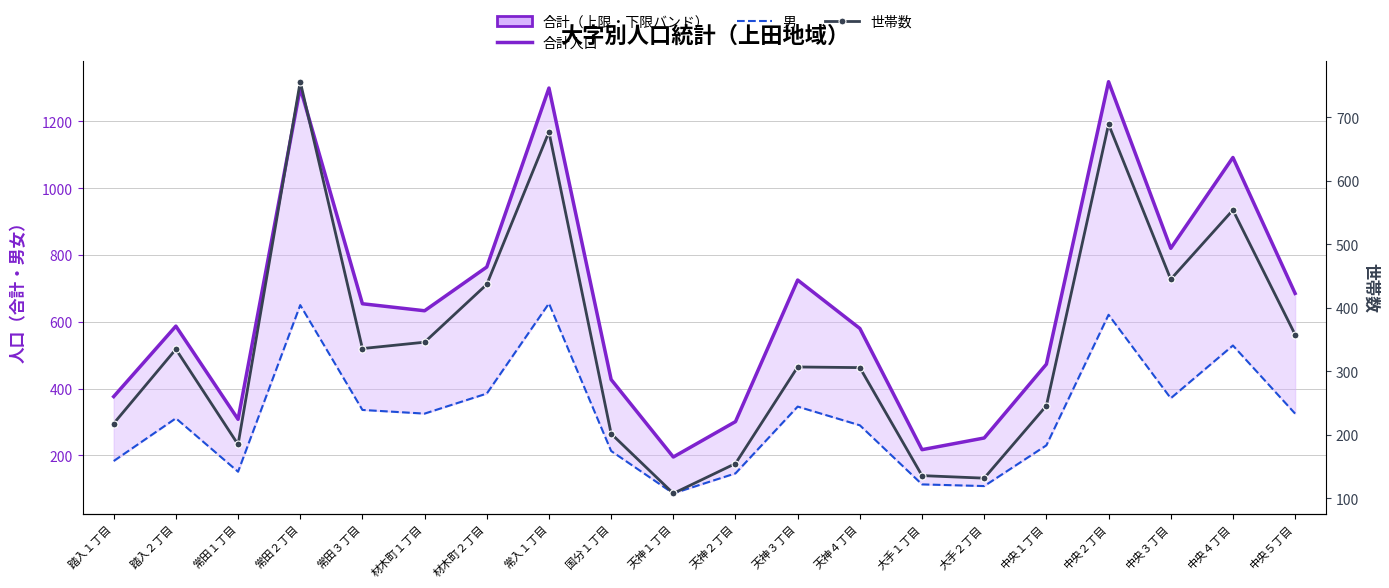

What are all the series names shown in the legend?

合計人口, 男, 世帯数